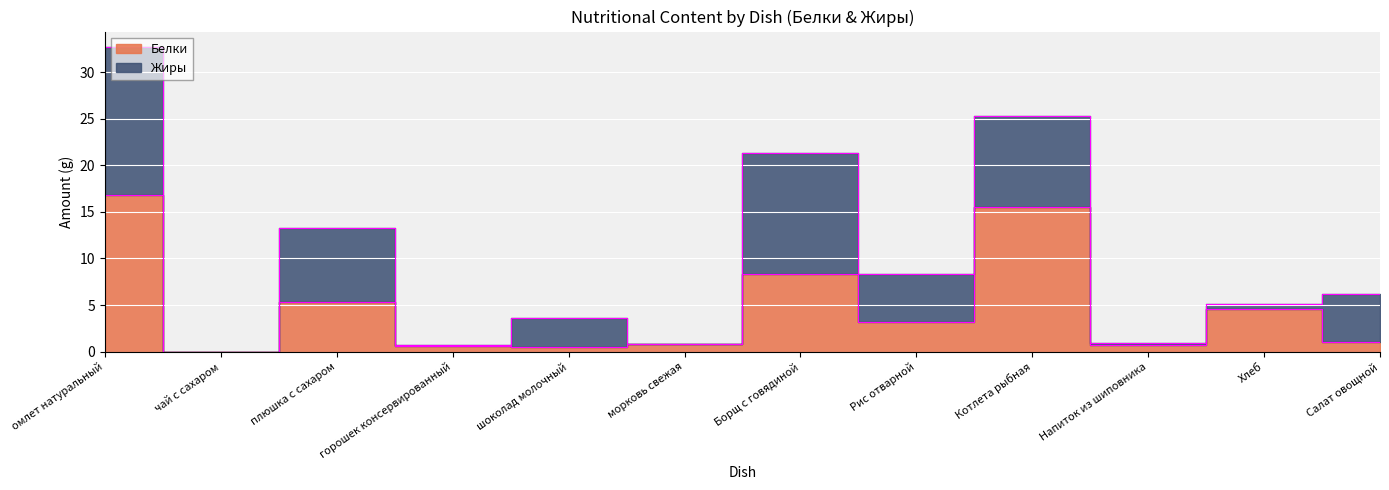

What is the label of the 7th point from the right?

морковь свежая